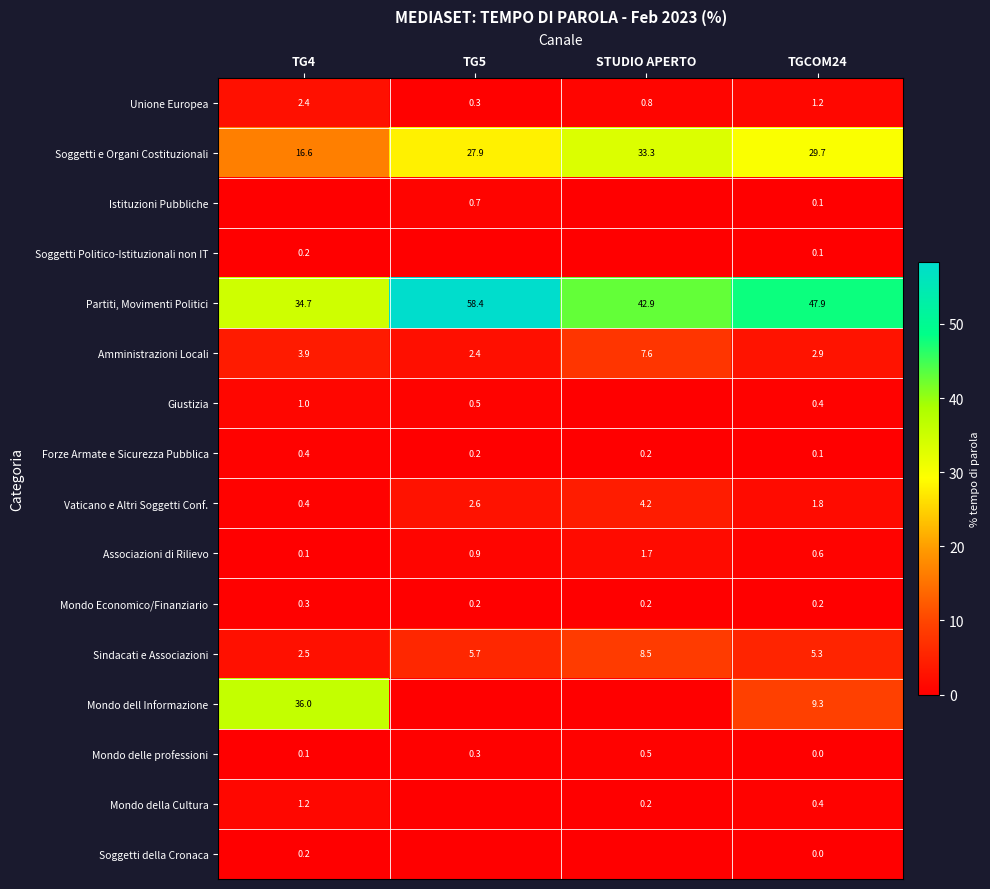

What is the spread (max minus min) of values at TGCOM24?

47.9